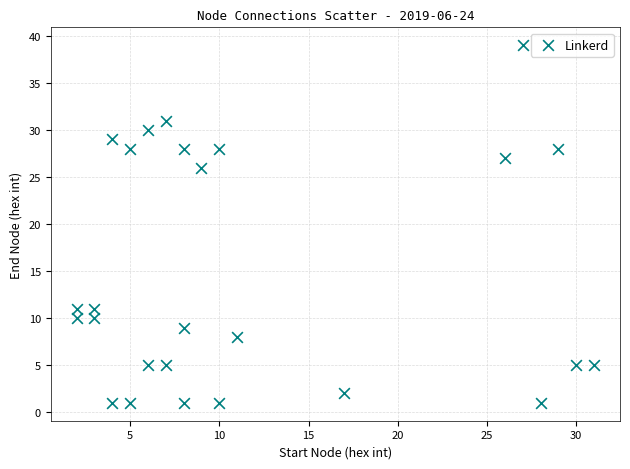

What is the range of Y values (max minus min)?

38